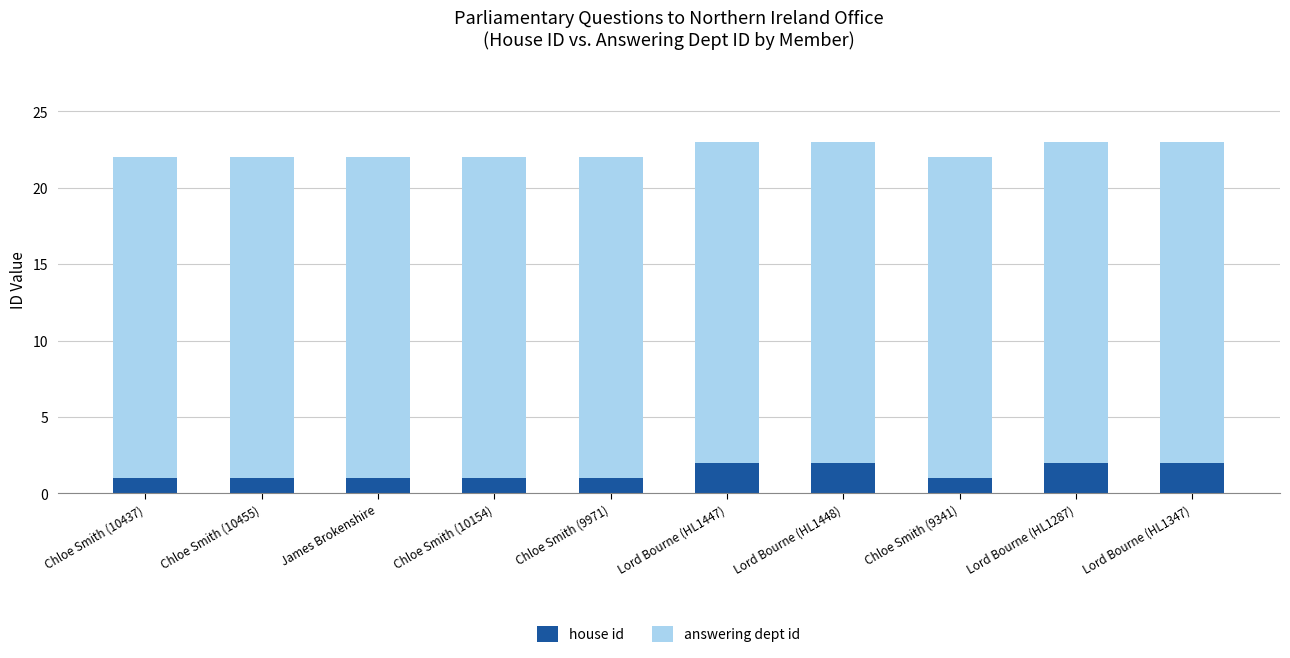

The value of house id at Chloe Smith (9341) is 1. True or false?

True